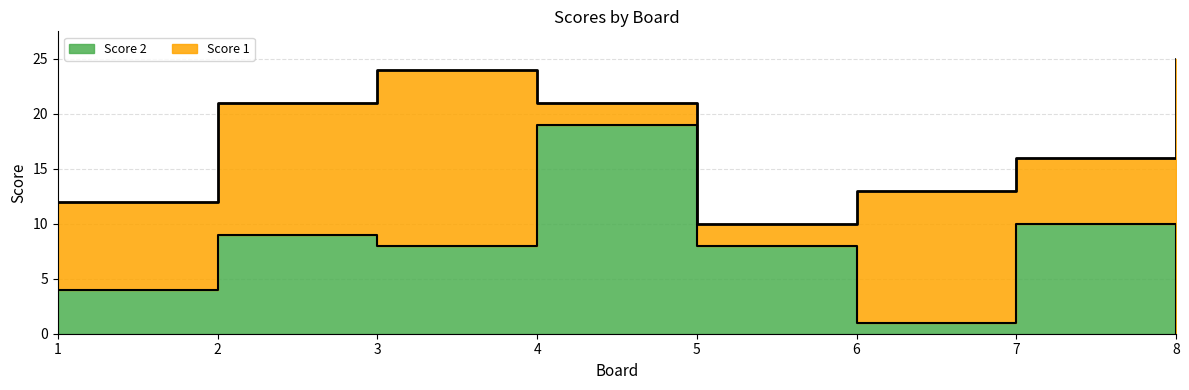

Rank the categories by value from lowest to highest.

8, 6, 1, 3, 5, 2, 7, 4